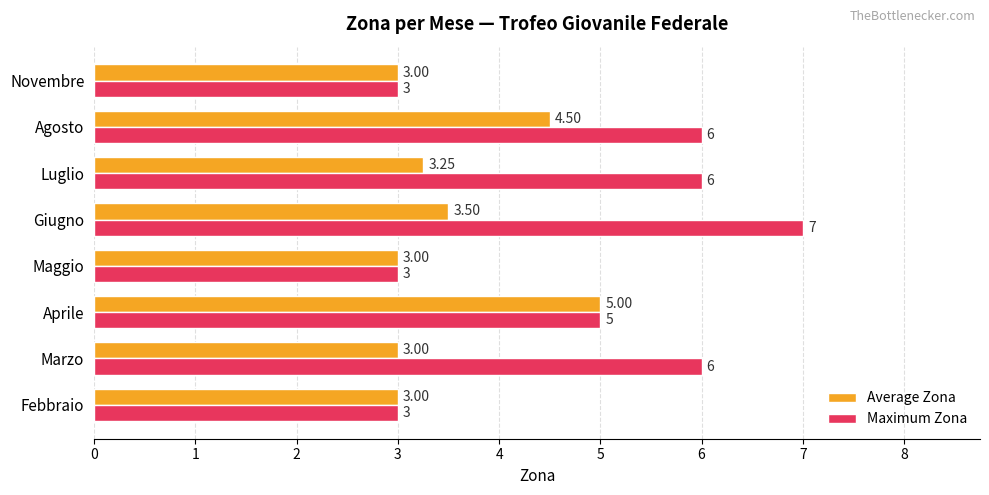

Count the number of data series in this chart.

2